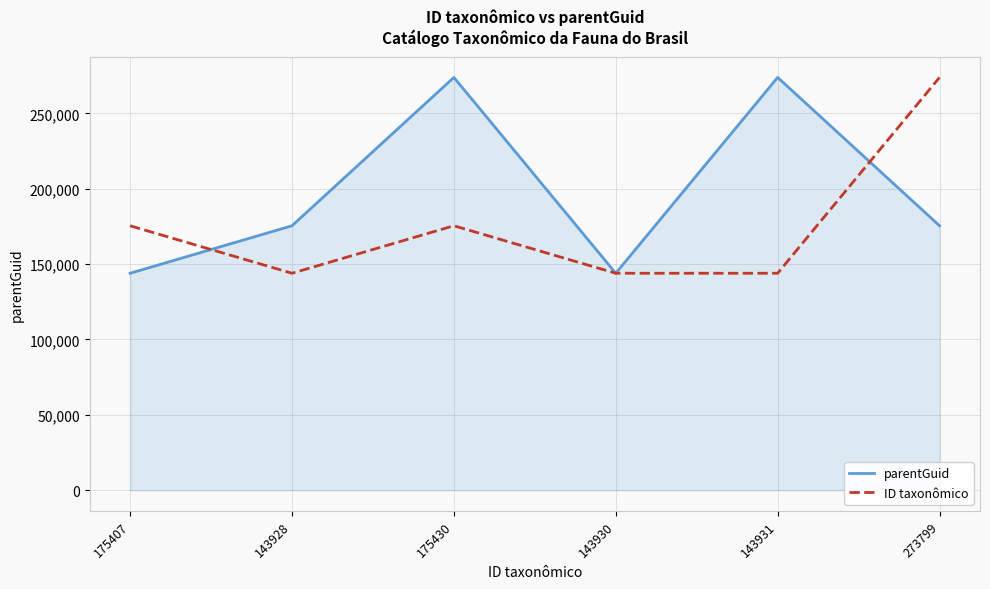

Between 175407 and 273799, which series saw the biggest shift?

ID taxonômico